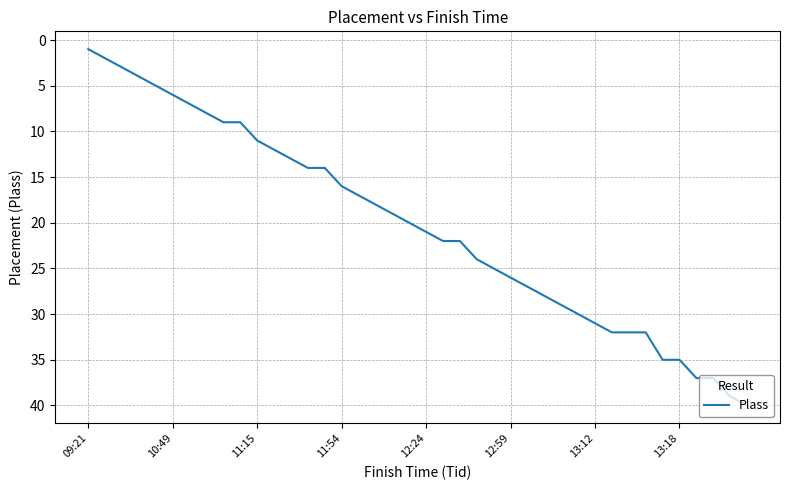

Reading right to left, transcribe all the data shown in this chart.

40	39	37	37	35	35	32	32	32	31	30	29	28	27	26	25	24	22	22	21	20	19	18	17	16	14	14	13	12	11	9	9	8	7	6	5	4	3	2	1